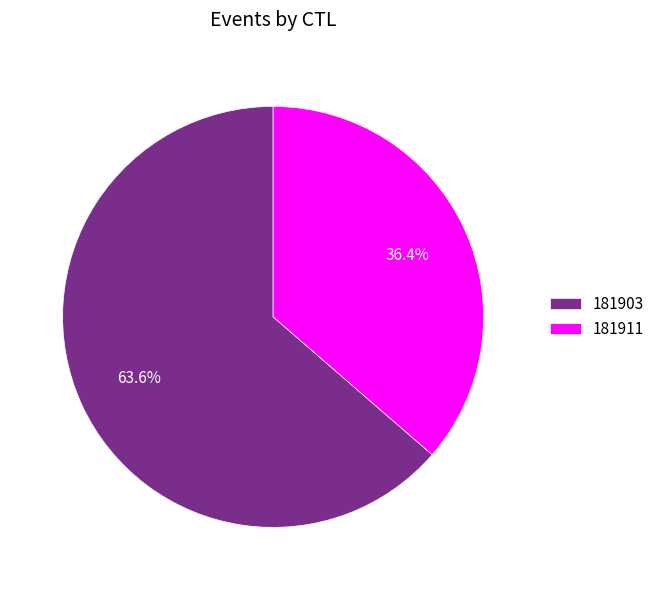

To the nearest percent, what is the difference between the largest and smallest slice percentages?

27%